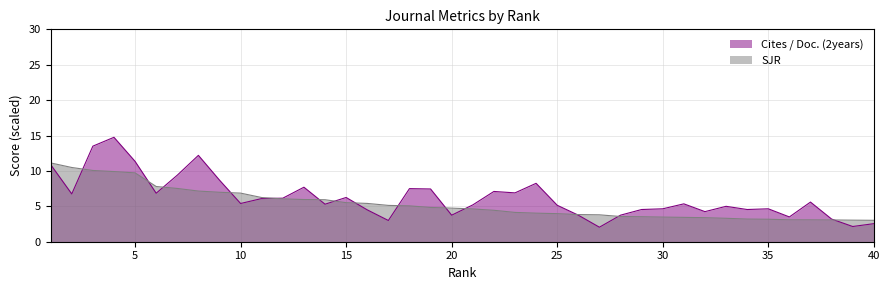

How many times do Cites / Doc. (2years) and SJR cross each other?

14